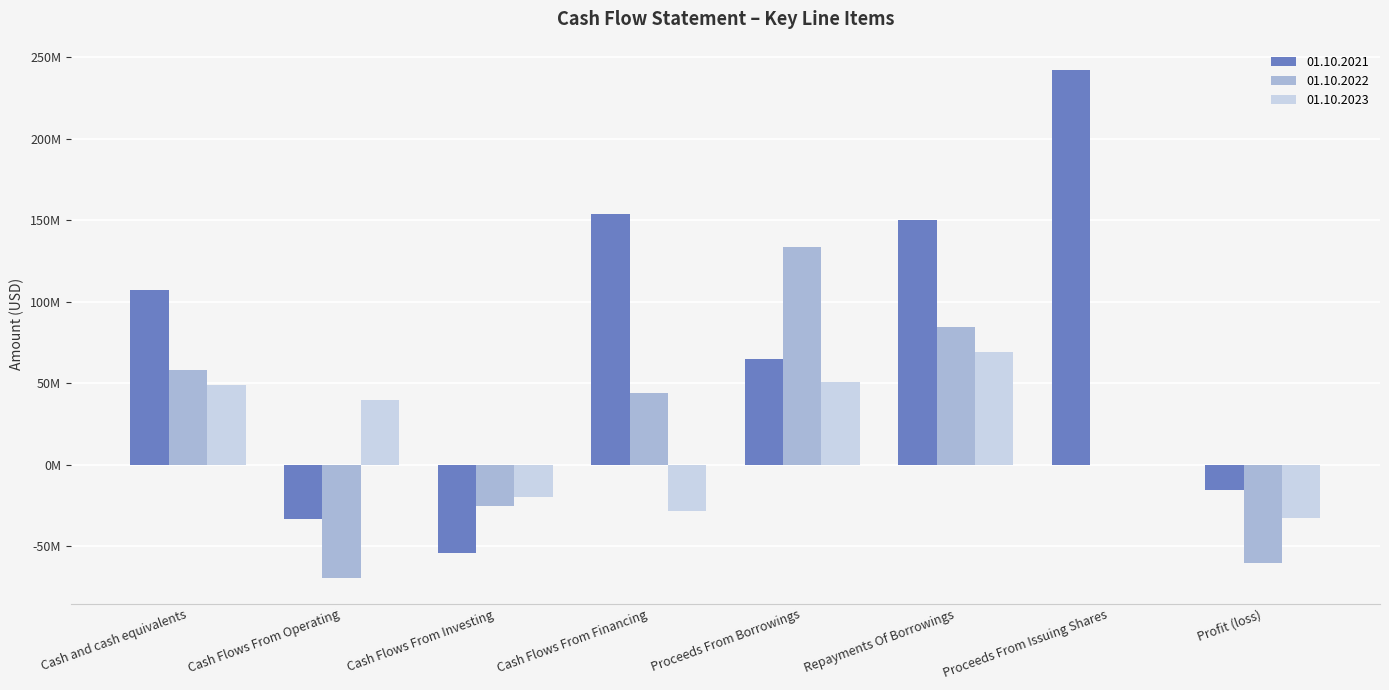

What are all the series names shown in the legend?

01.10.2021, 01.10.2022, 01.10.2023